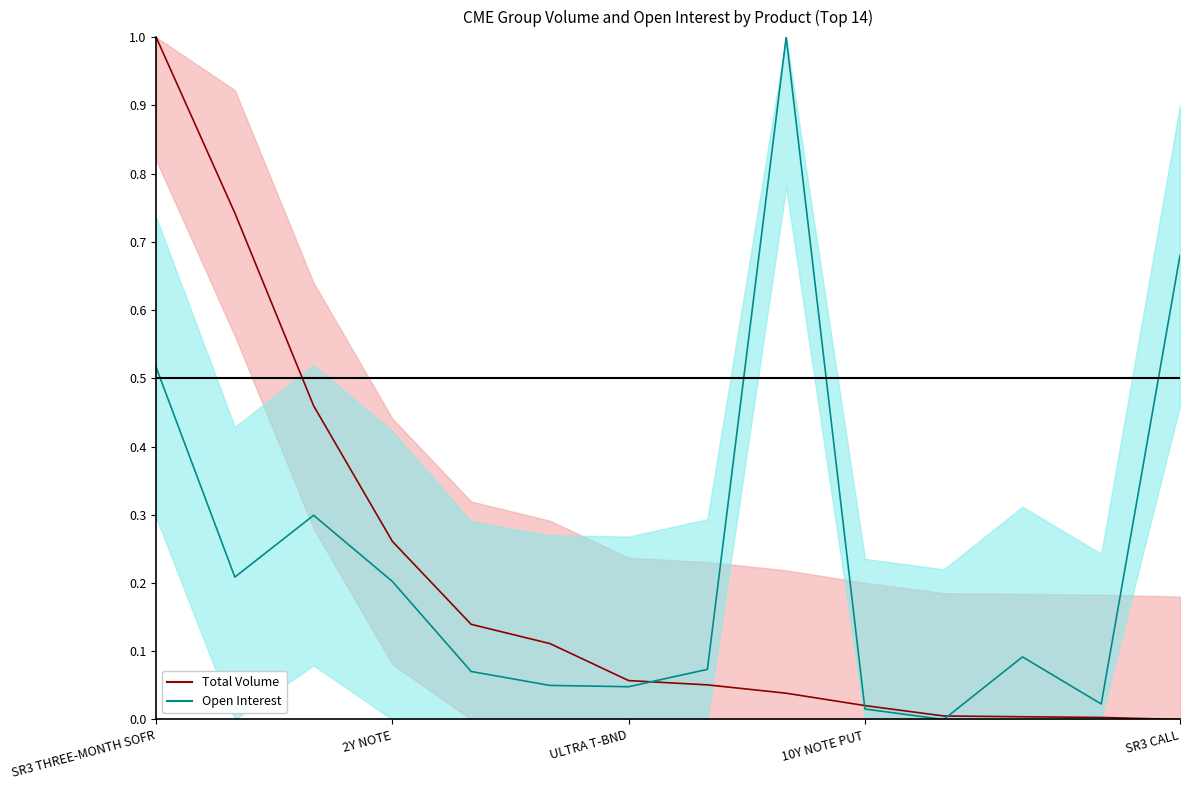

The value of Open_Interest at Globex_Volume is 0.3. True or false?

True